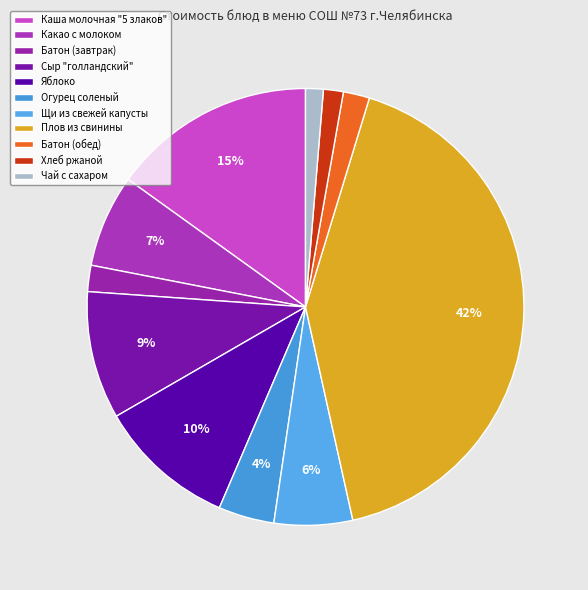

True or false: Каша молочная "5 злаков" accounts for 15% of the total.

True